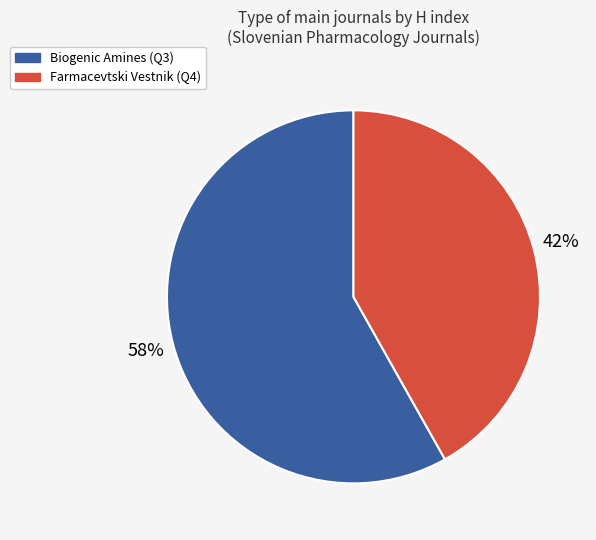

Which slice represents more than half of the pie?

Biogenic Amines (Q3)